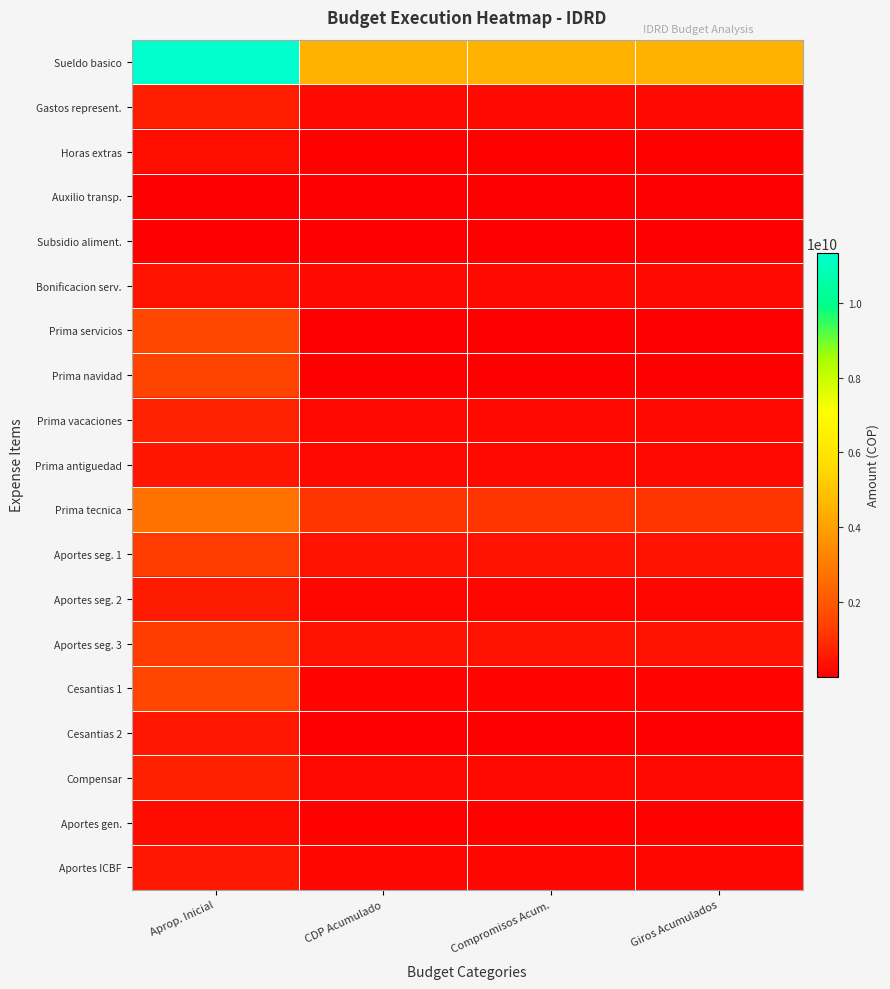

Which series has the largest total across all categories?

Sueldo basico